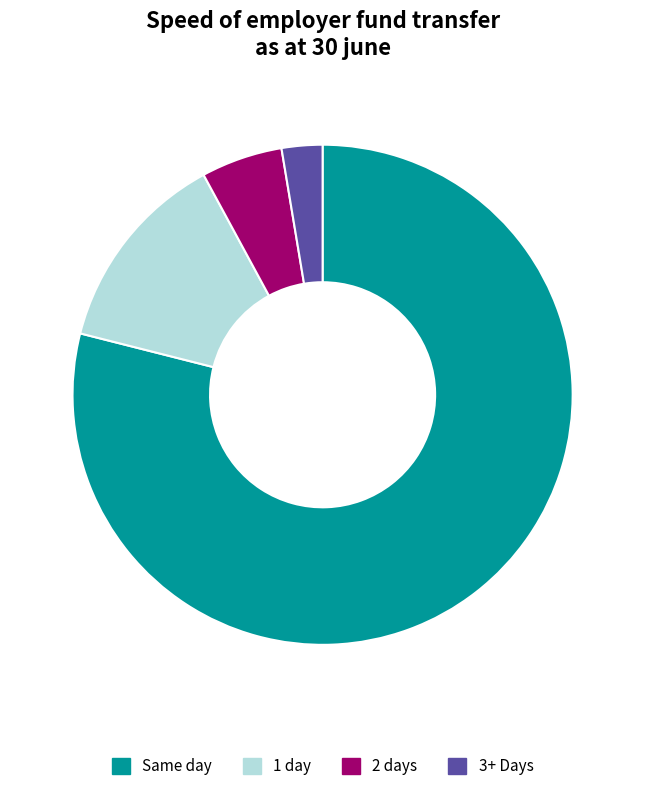

Rank the categories by value from lowest to highest.

3+ Days, 2 days, 1 day, Same day